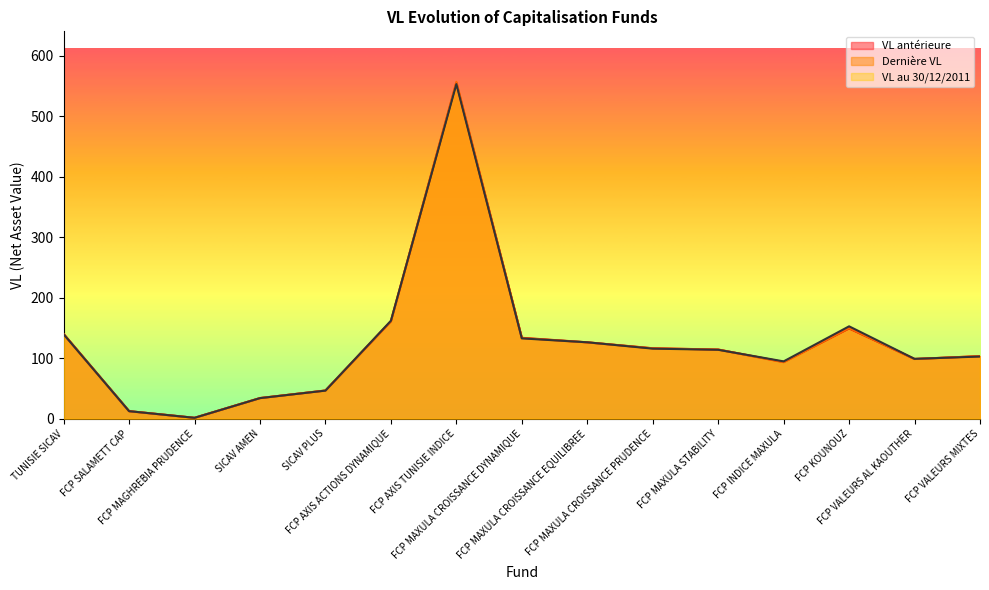

What position from the left is FCP VALEURS AL KAOUTHER?

14